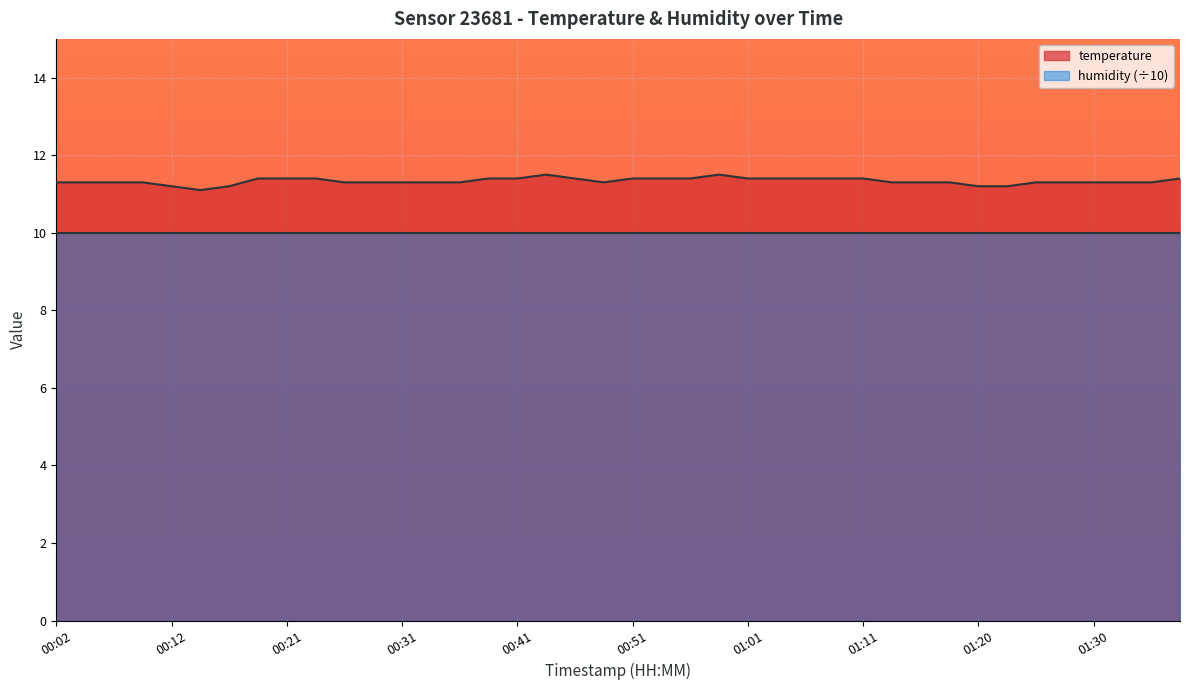

How many points are higher than both their immediate neighbors (excluding endpoints)?

2